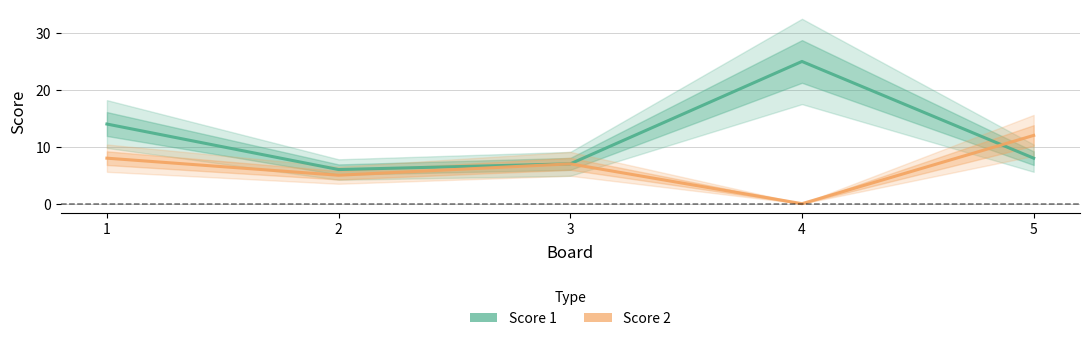

The value of Score 1 at 2 is 6. True or false?

True